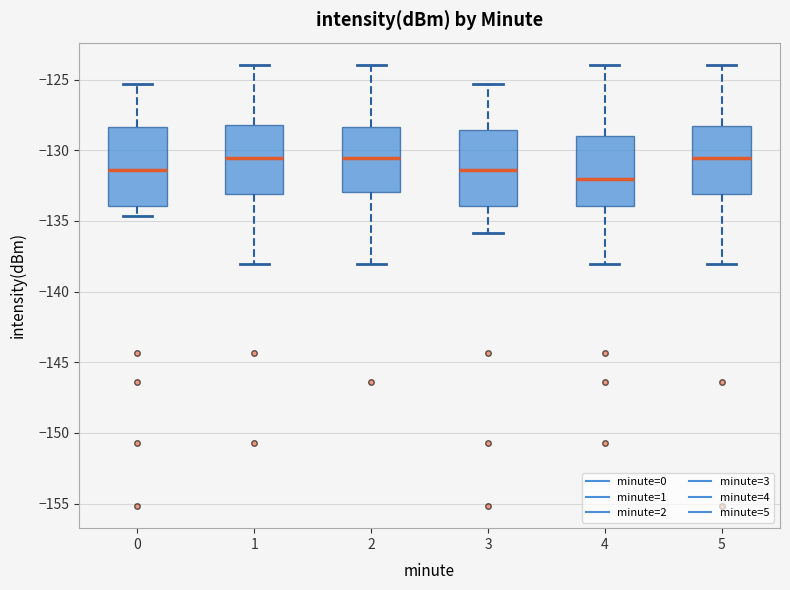

Reading left to right, transcribe this box plot: for each box, give where its median line is, the range the box spans, and where its two whiskers end, as read against the y-axis. The values are not printed on the chart, so give them approximately, as read against the axis.

0: median -131.5, box -134.0 to -128.5, whiskers -134.5 to -125.5
1: median -130.5, box -133.0 to -128.0, whiskers -138.0 to -124.0
2: median -130.5, box -133.0 to -128.5, whiskers -138.0 to -124.0
3: median -131.5, box -134.0 to -128.5, whiskers -136.0 to -125.5
4: median -132.0, box -134.0 to -129.0, whiskers -138.0 to -124.0
5: median -130.5, box -133.0 to -128.5, whiskers -138.0 to -124.0